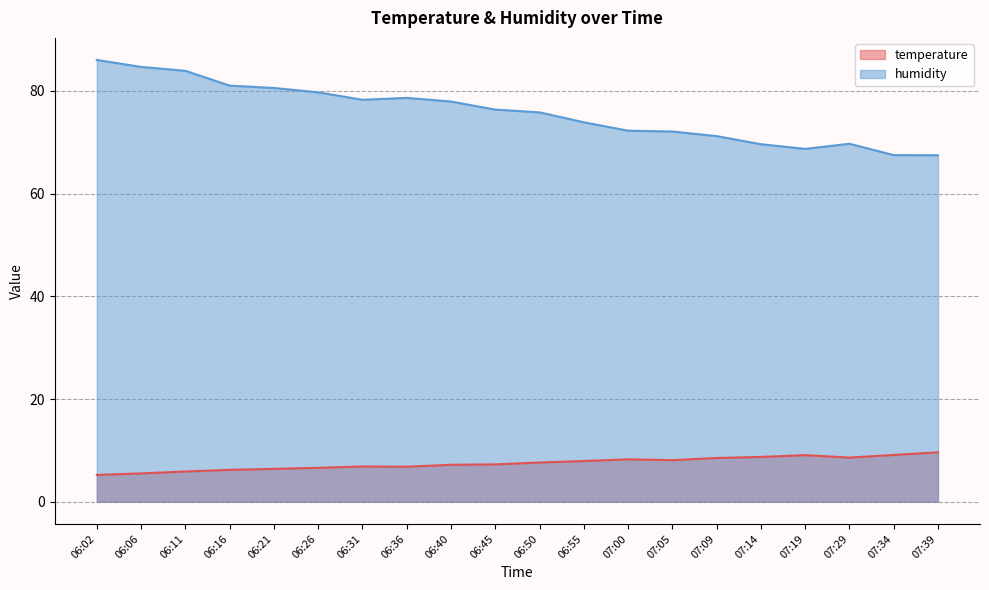

Which series has the largest total across all categories?

humidity